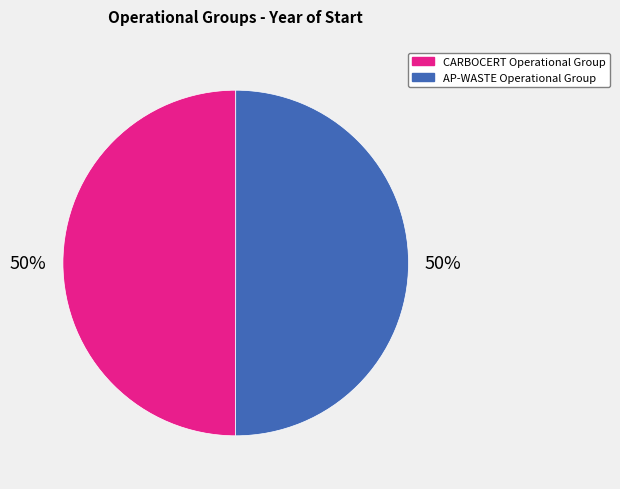

To the nearest percent, what percentage of the pie is CARBOCERT Operational Group?

50%